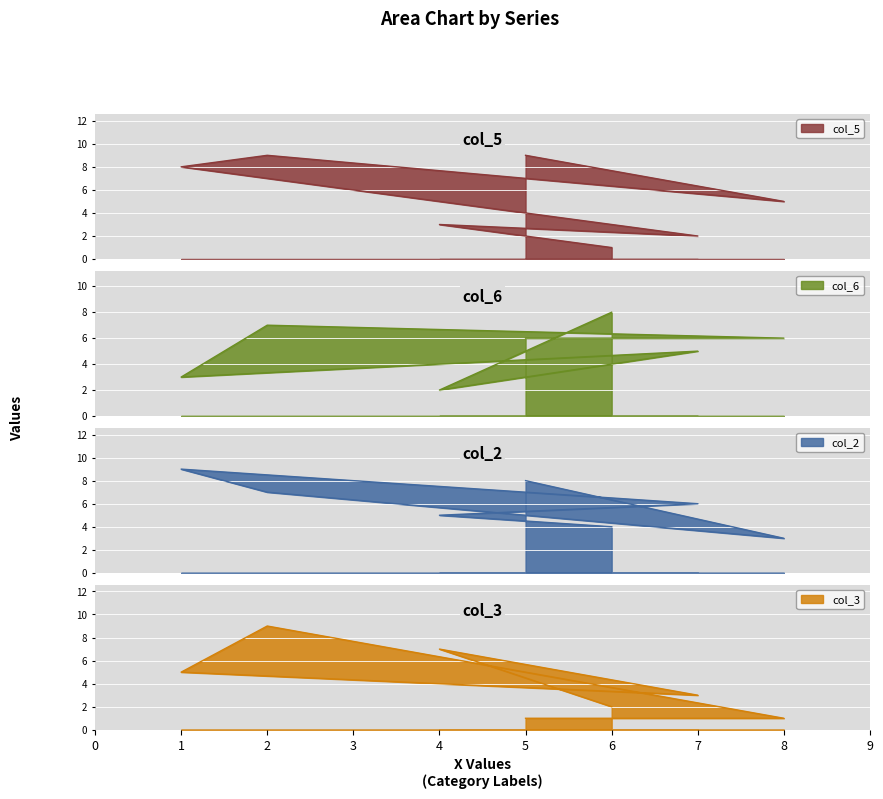

What is the average value of the col_6 series?

5